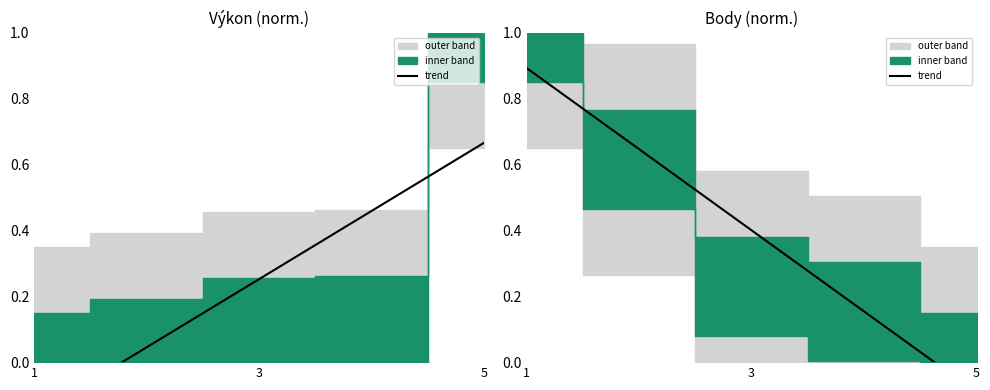

What is the difference between the maximum and minimum values?

1.0